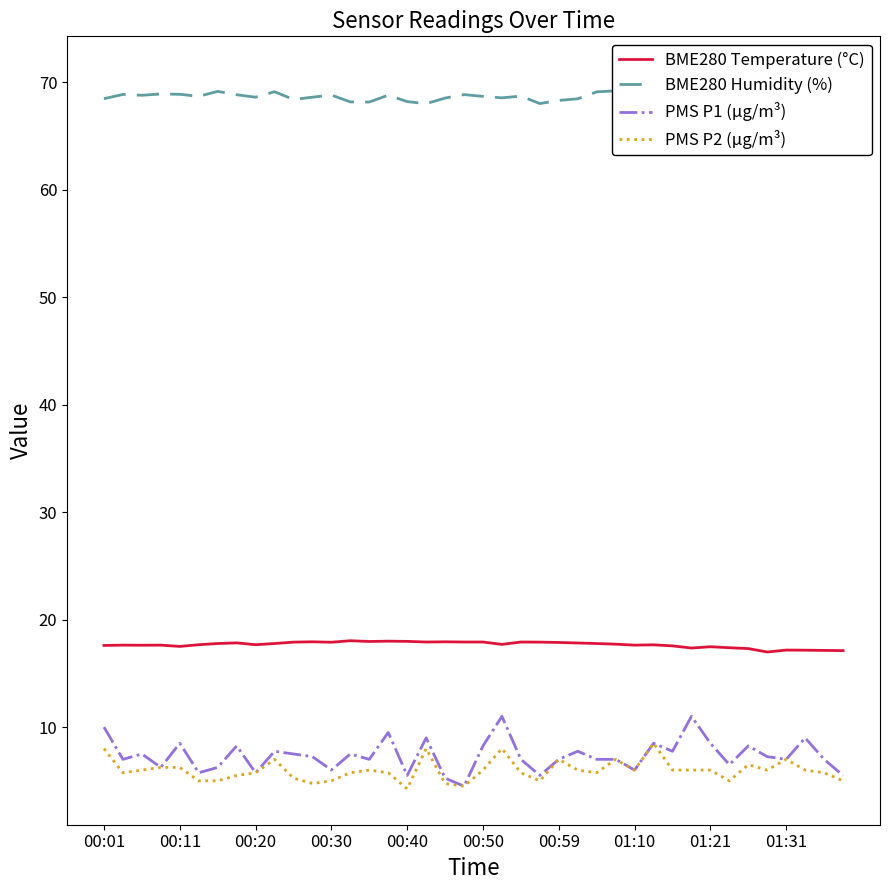

What is the difference between the maximum and minimum values in the PMS P1 (µg/m³) series?

6.5